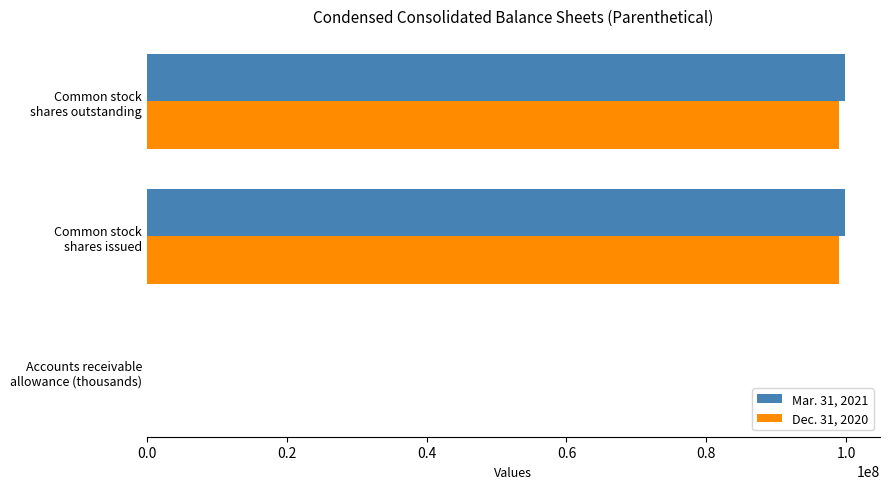

Count the Dec. 31, 2020 values in the range 1993 to 98983296.

3